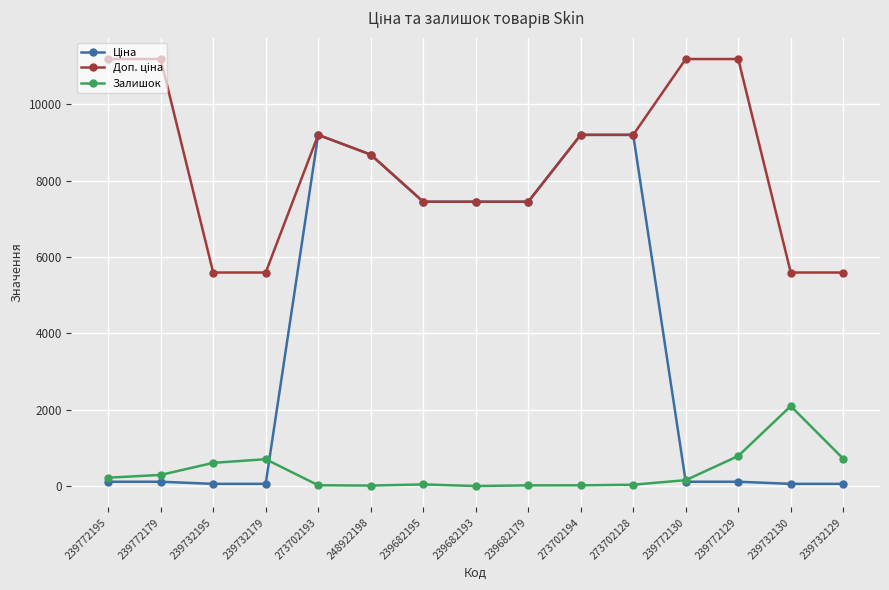

What is the highest value of the Залишок series?

2093.0